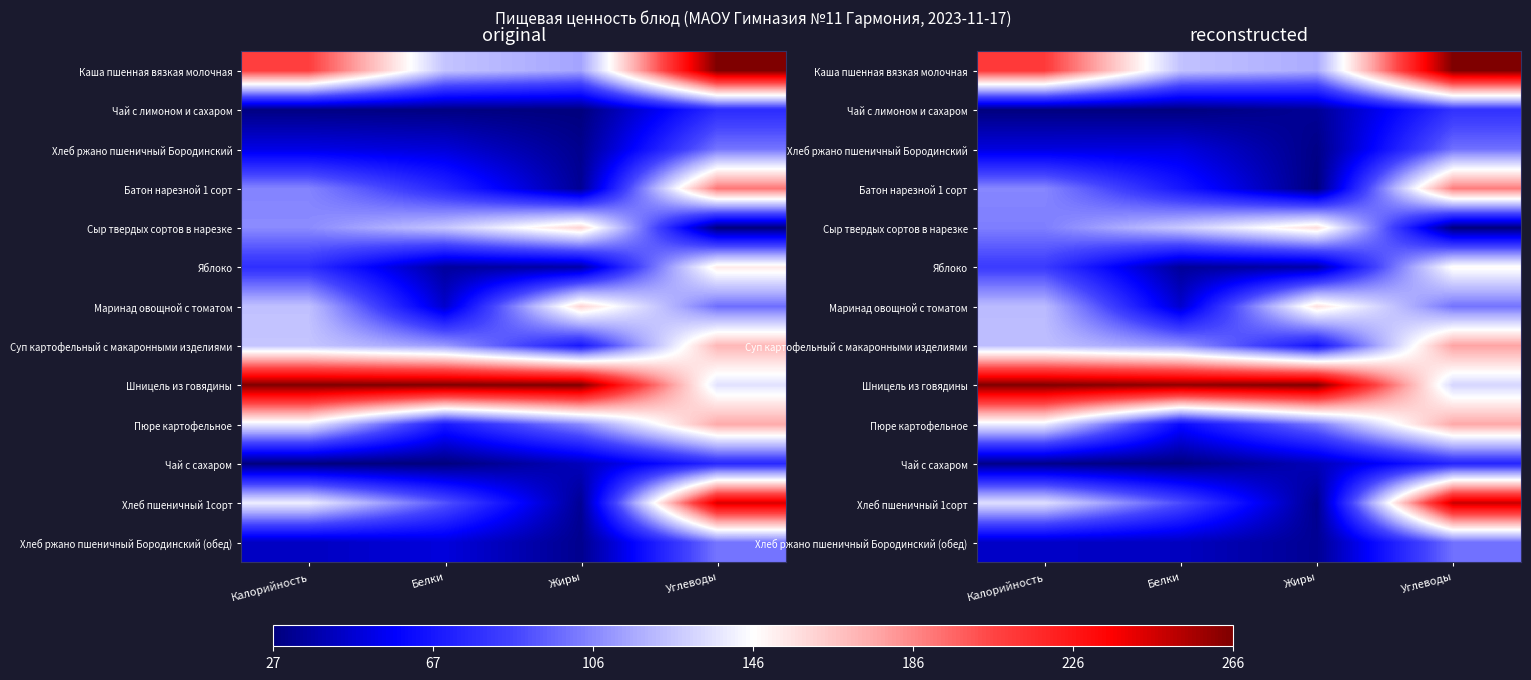

At which label is Яблоко closest to 0?

Белки